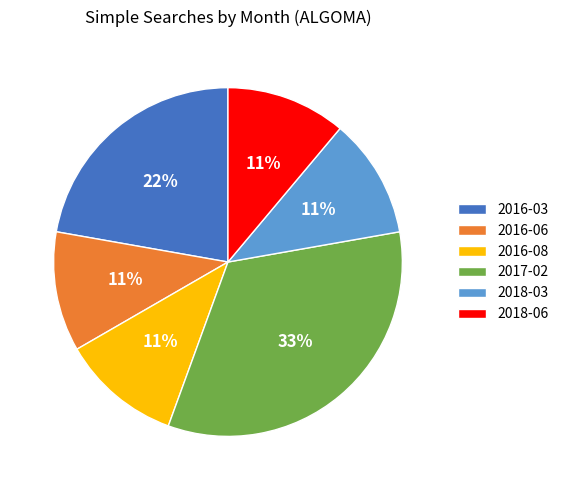

How many segments does this pie chart have?

6